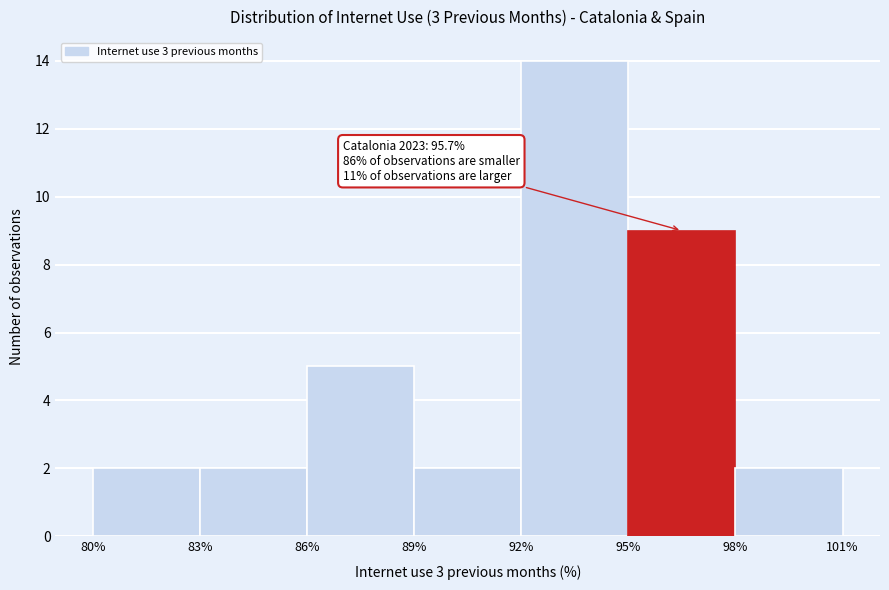

Which range on the x-axis has the tallest bar?

92% to 95%